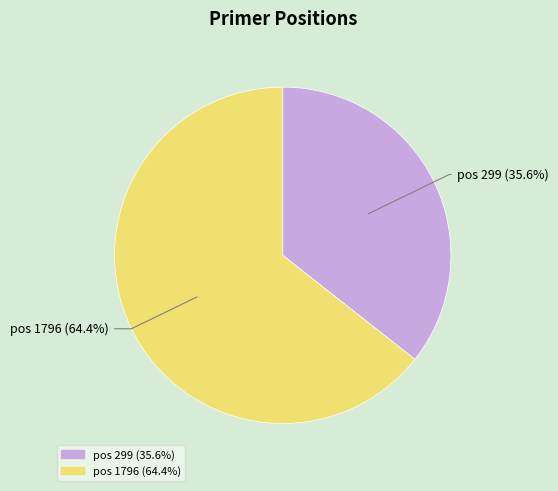

Is there any slice that represents more than half of the pie?

Yes